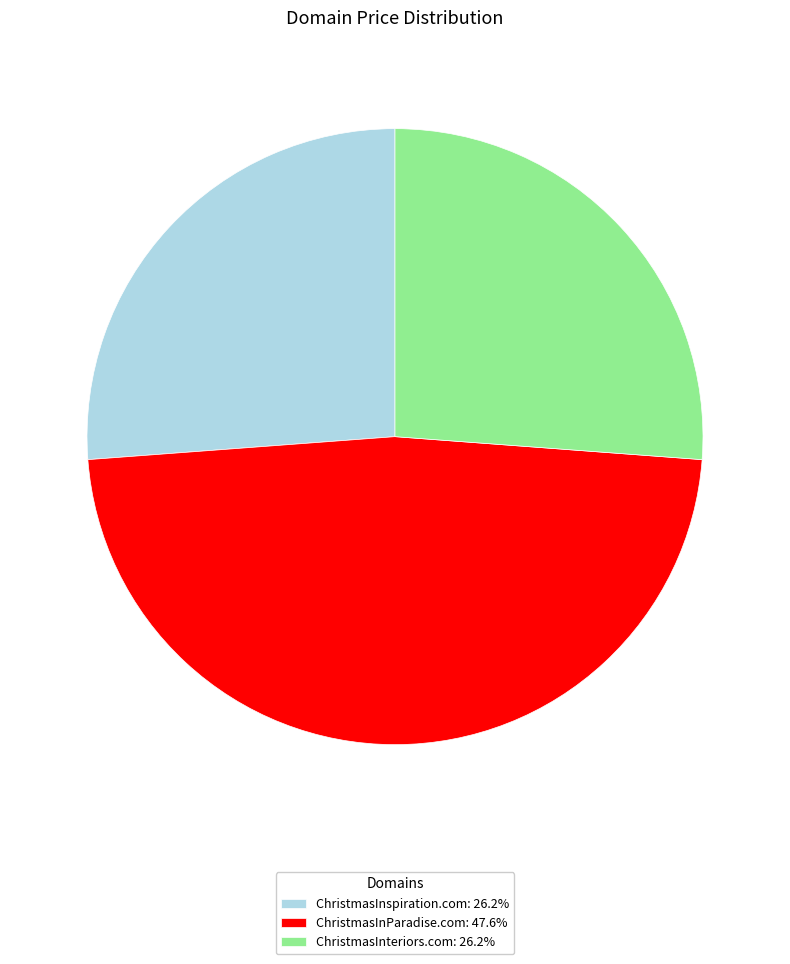

Is ChristmasInParadise.com the majority of the pie?

No